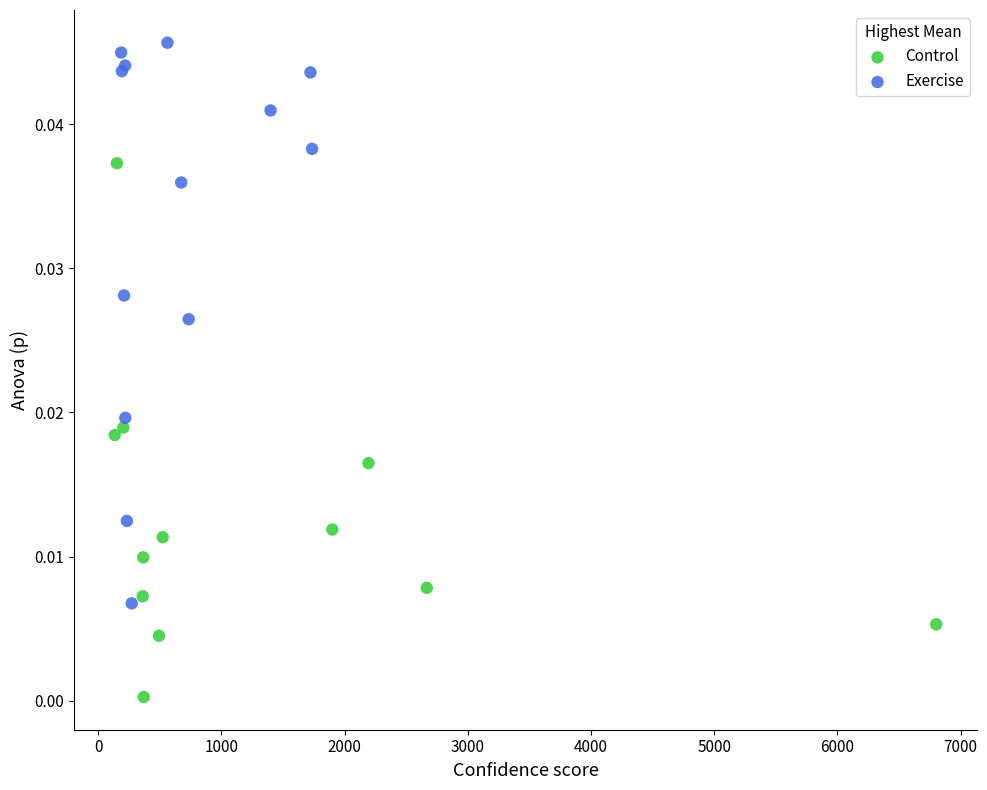

Which series reaches the maximum Y coordinate?

Exercise